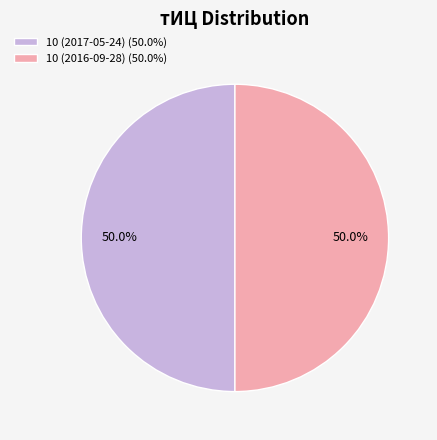

What is the ratio of the value at 10 (2016-09-28) (50.0%) to the value at 10 (2017-05-24) (50.0%)?

1.0